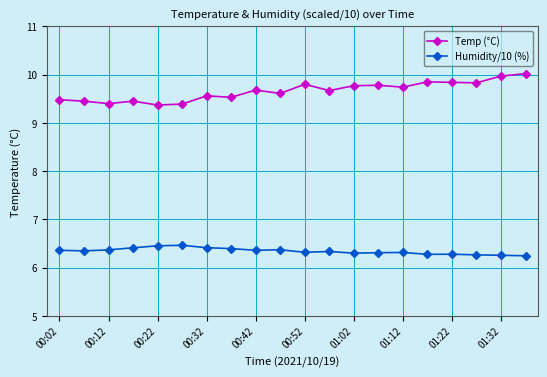

What is the maximum value for Humidity/10 (%)?

6.5